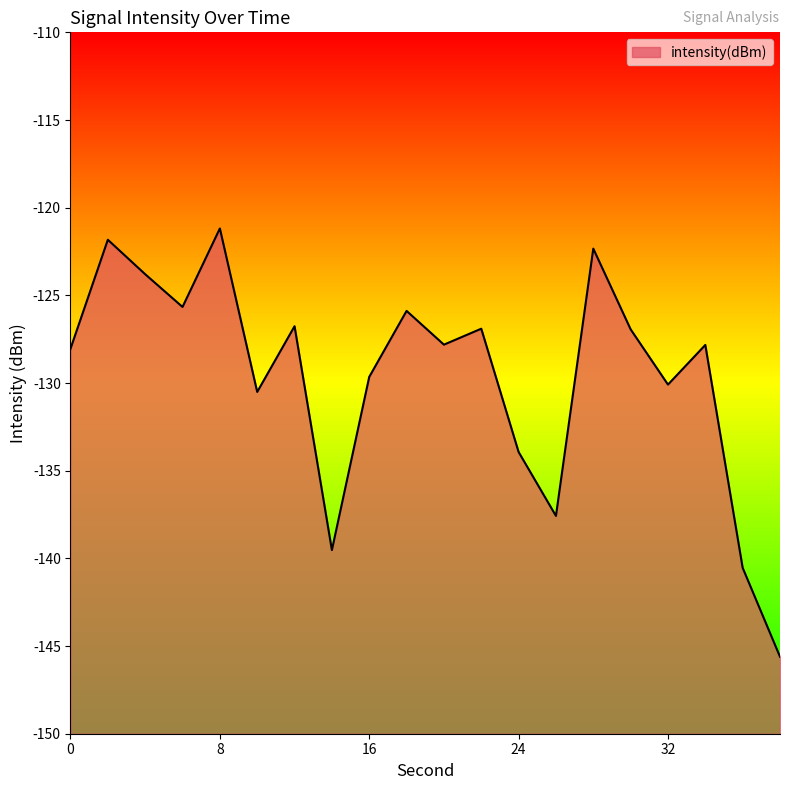

List the labels in order of value, largest first.

8, 2, 28, 4, 6, 18, 12, 22, 30, 20, 34, 0, 16, 32, 10, 24, 26, 14, 36, 38